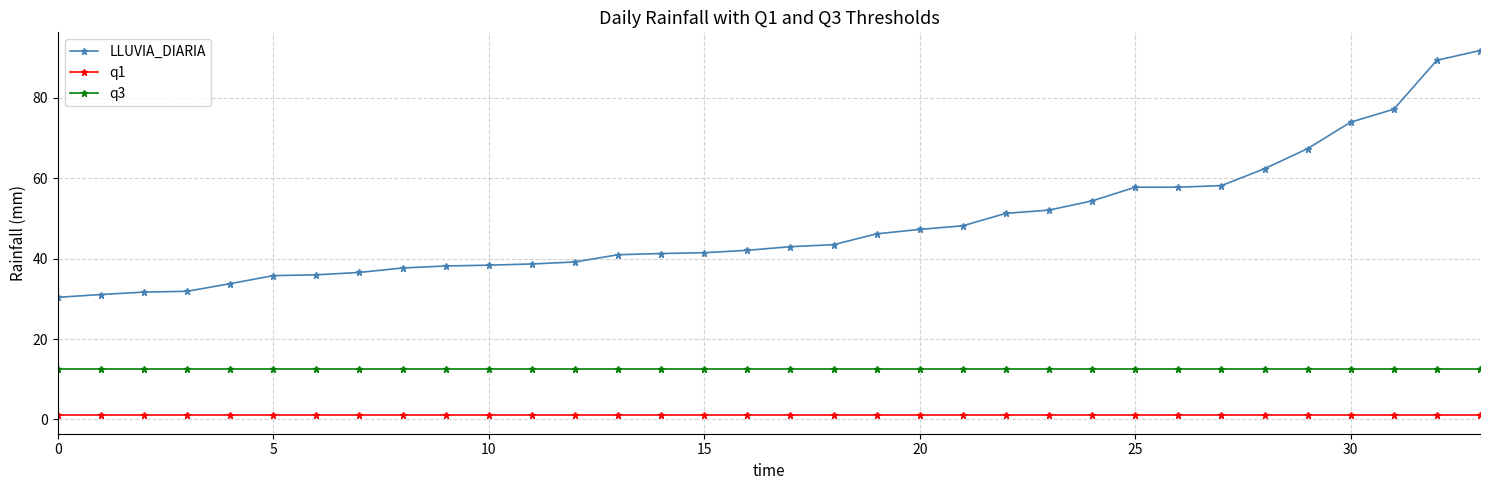

Which series has the widest spread of values?

LLUVIA_DIARIA